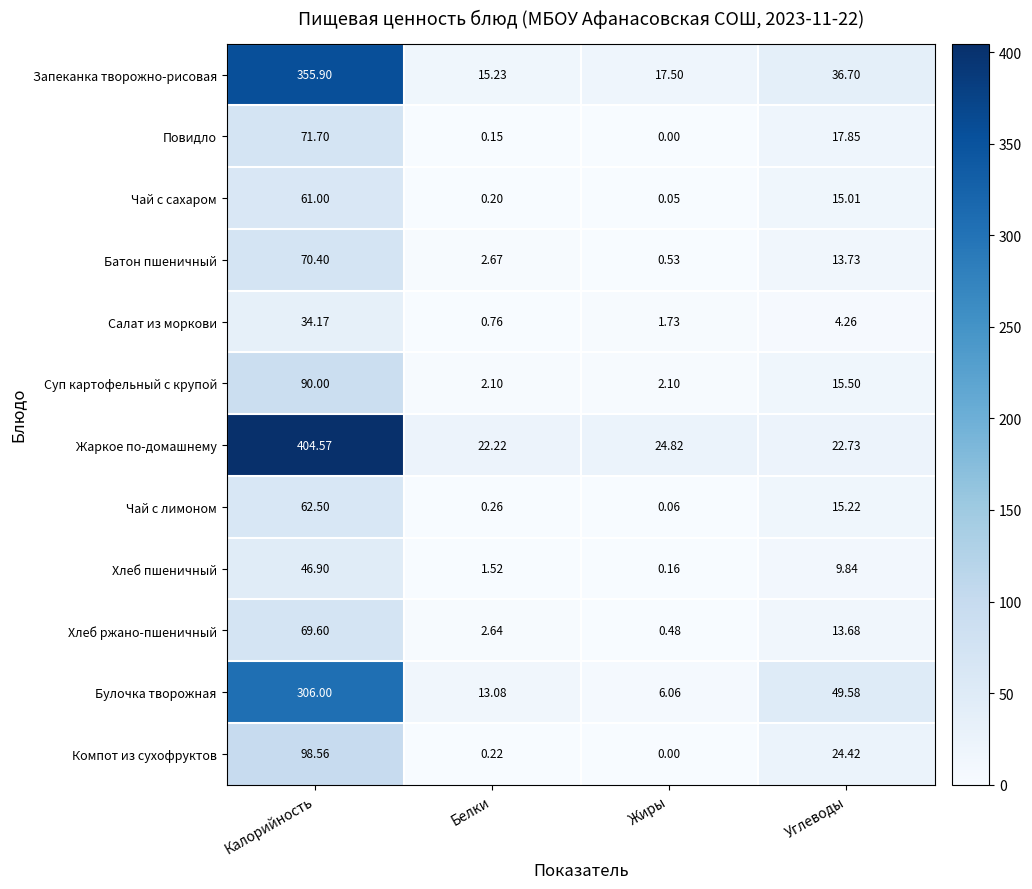

At which label is Компот из сухофруктов closest to 49?

Углеводы